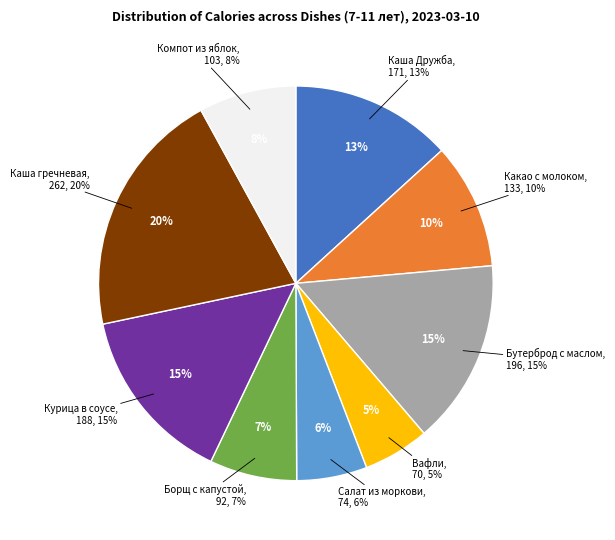

Is Каша гречневая the majority of the pie?

No